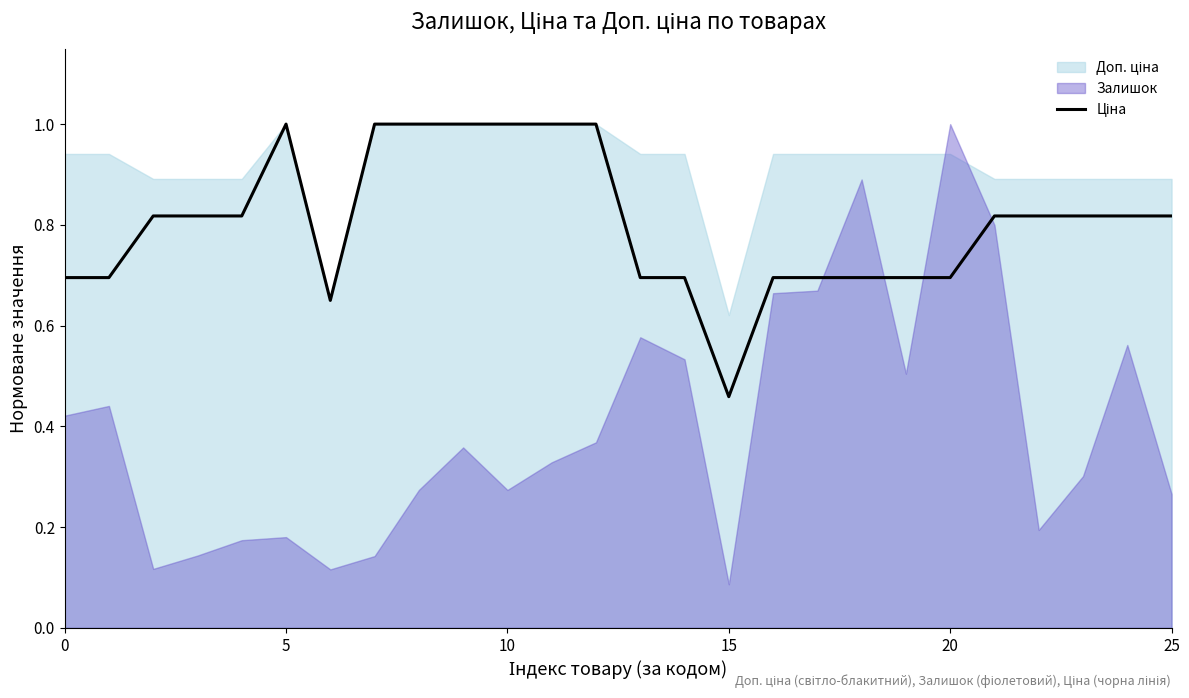

How many interior local valleys (lower than both neighbors) does the data have?

2